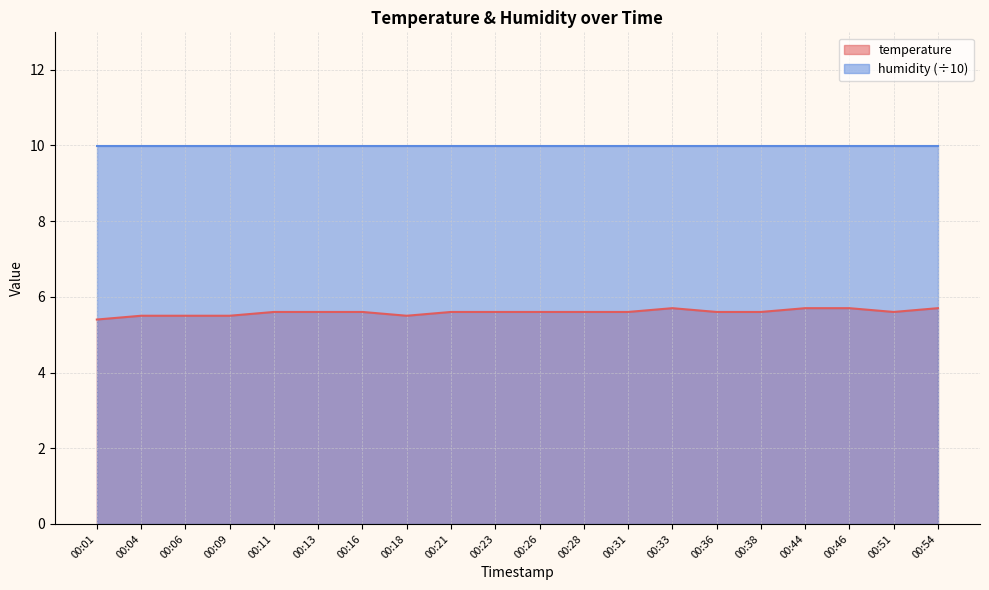

At which category does the data reach its first local valley?

00:18